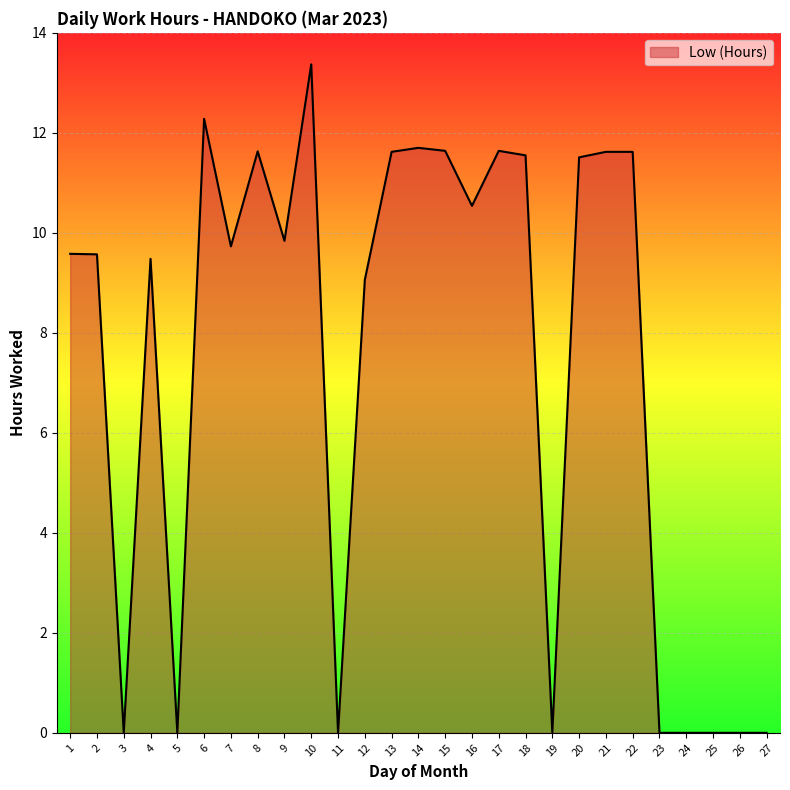

What is the ratio of the value at 12 to the value at 4?

1.0